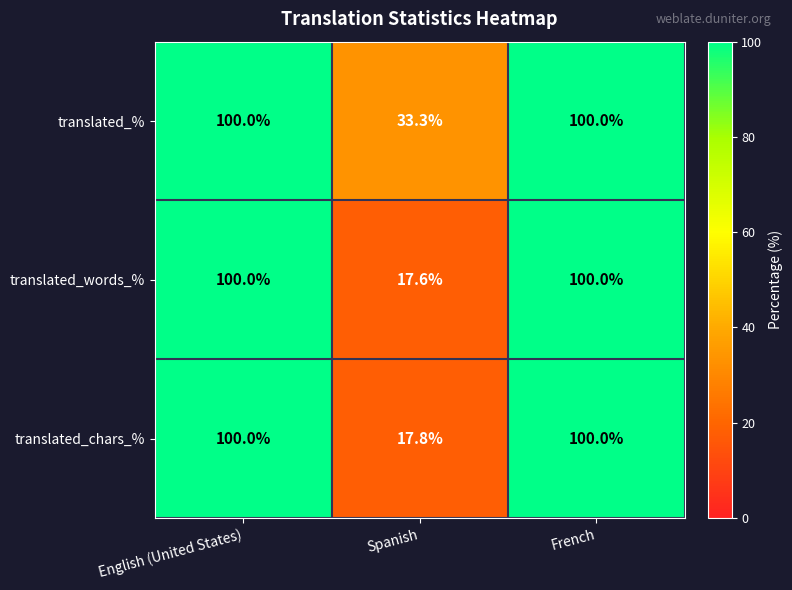

What is the smallest value displayed?

17.6